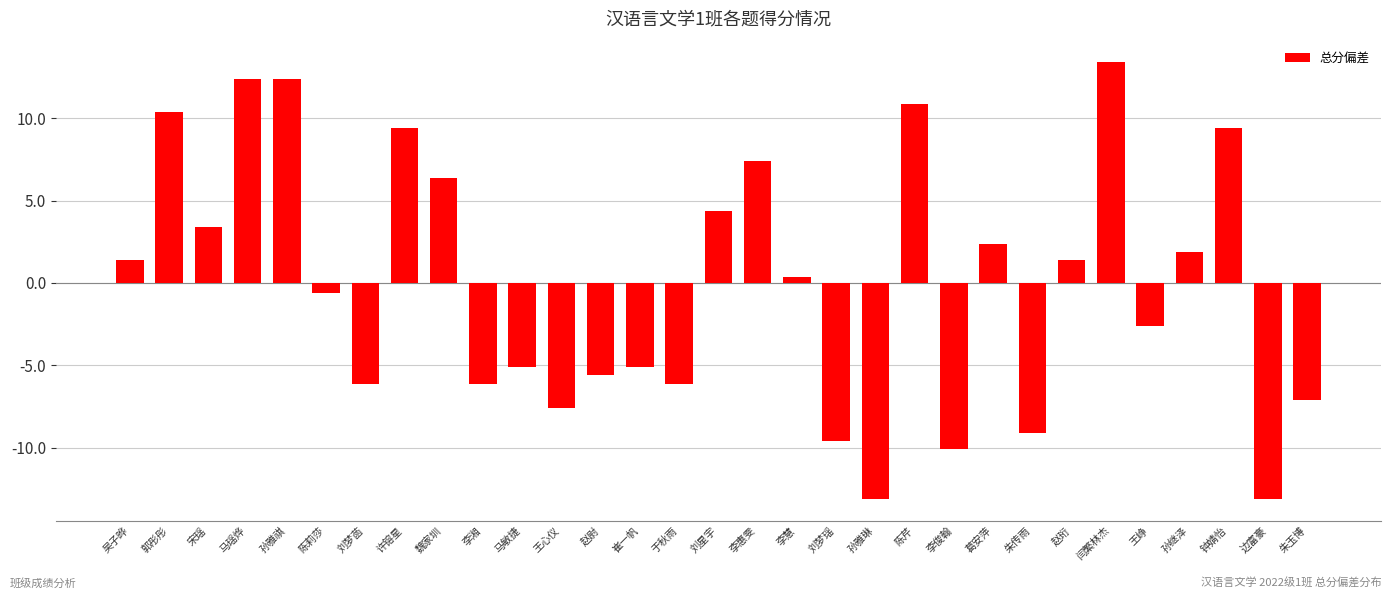

How many data points are less than 0?

15